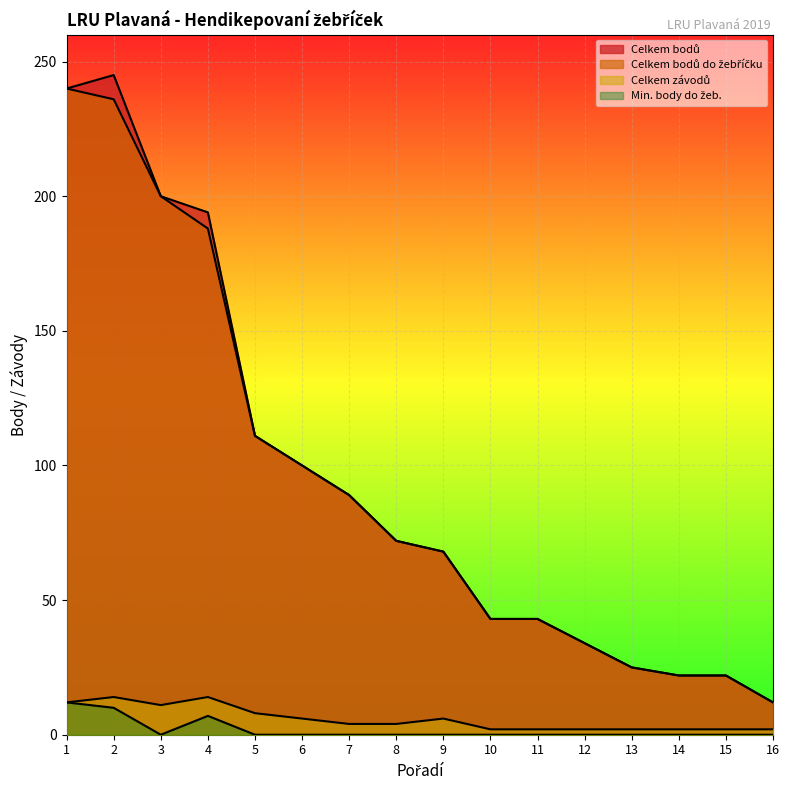

What is the value of the Celkem závodů point at the 10th from the left?

2